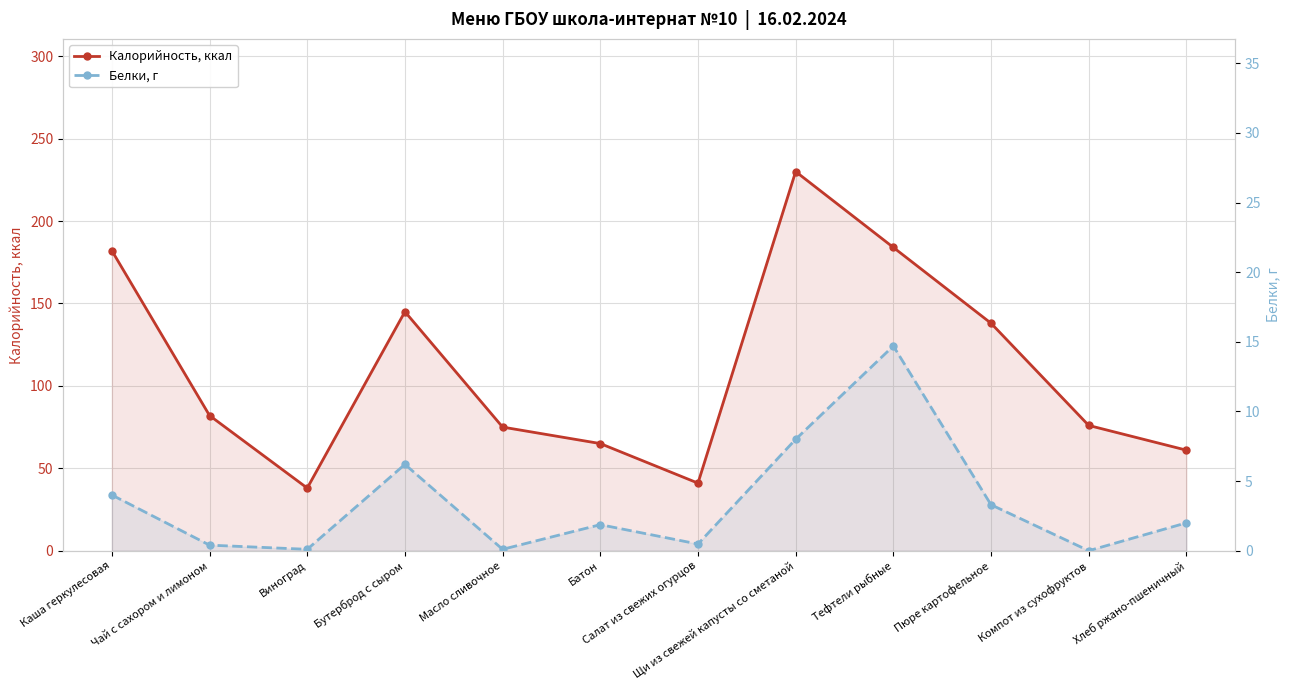

Which series has the widest spread of values?

Калорийность, ккал